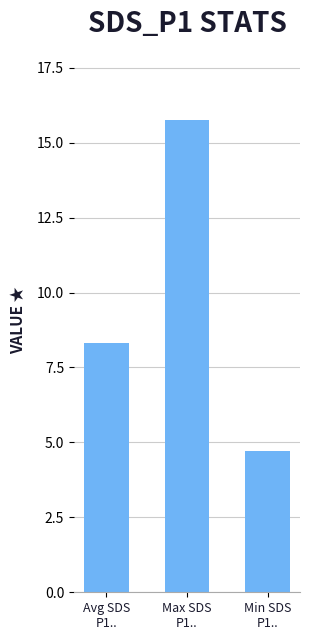

Where is the data nearest to the value 10?

Avg SDS
P1..